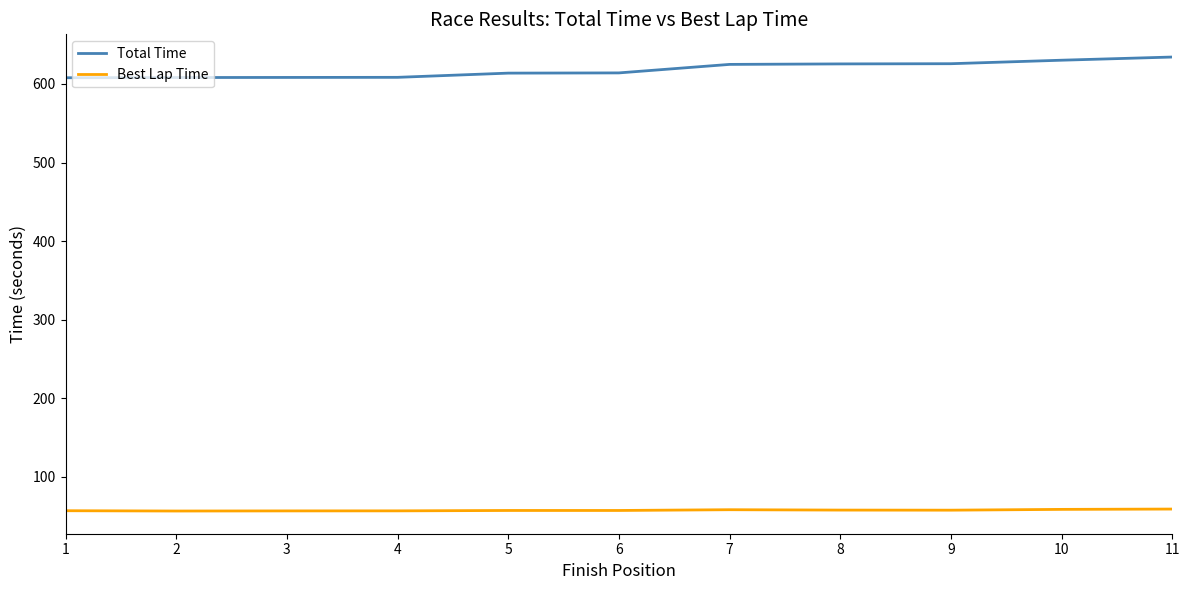

Which series has the widest spread of values?

Total Time